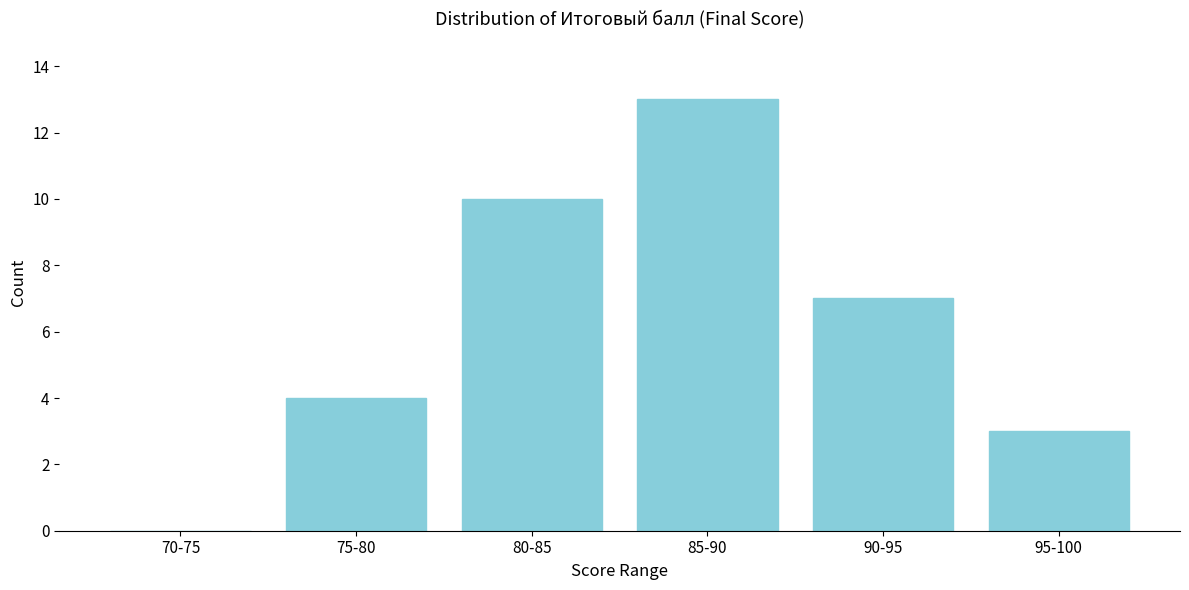

Reading right to left, transcribe all the data shown in this chart.

95-100=3	90-95=7	85-90=13	80-85=10	75-80=4	70-75=0